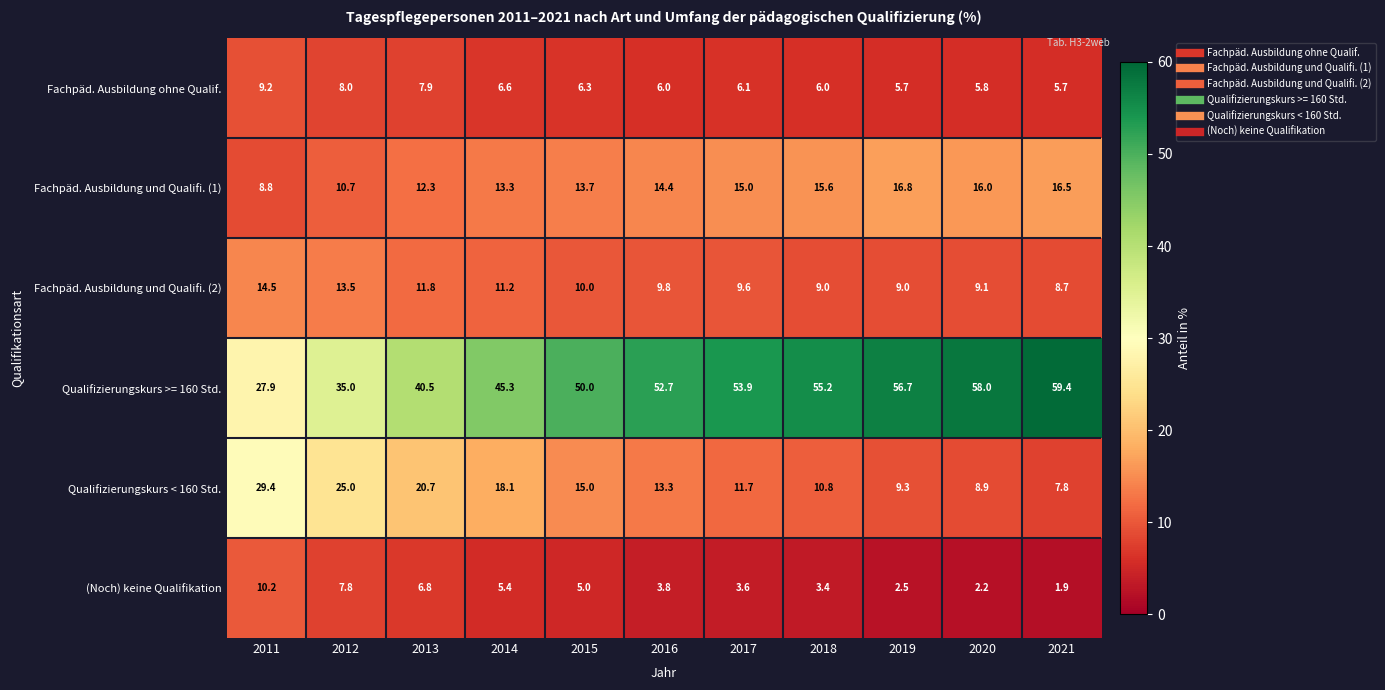

How many data points in (Noch) keine Qualifikation are less than 3?

3